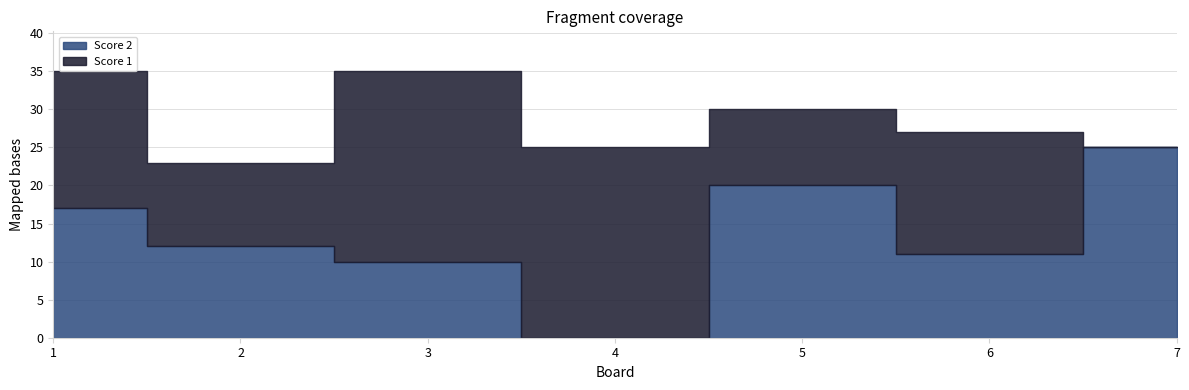

How many series are shown in this chart?

2